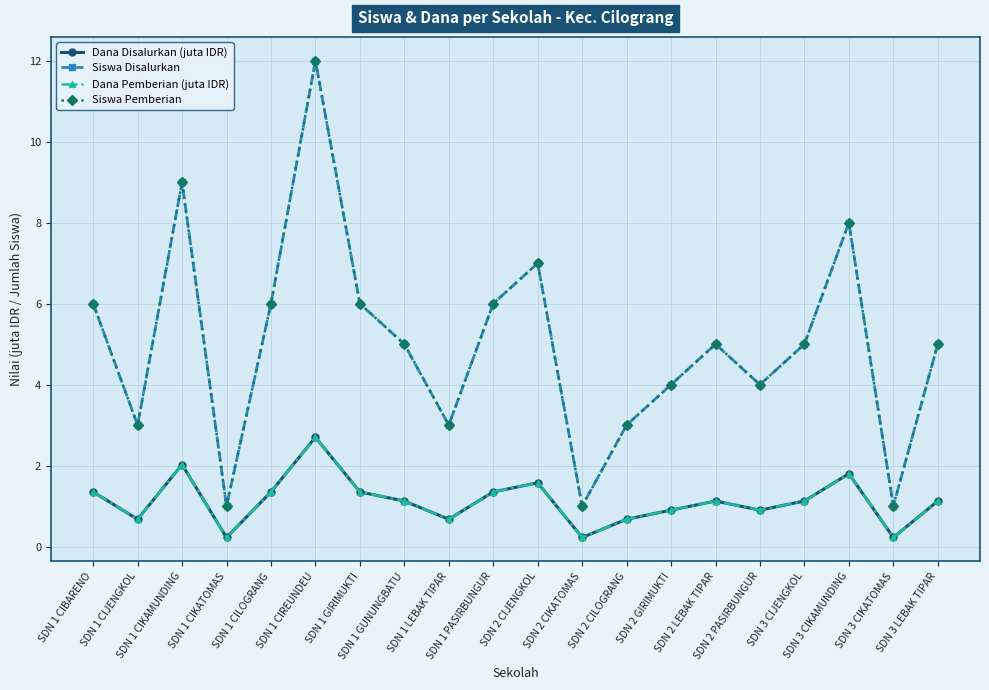

List the series in order of their peak value, lowest first.

Dana Disalurkan (juta IDR), Dana Pemberian (juta IDR), Siswa Disalurkan, Siswa Pemberian